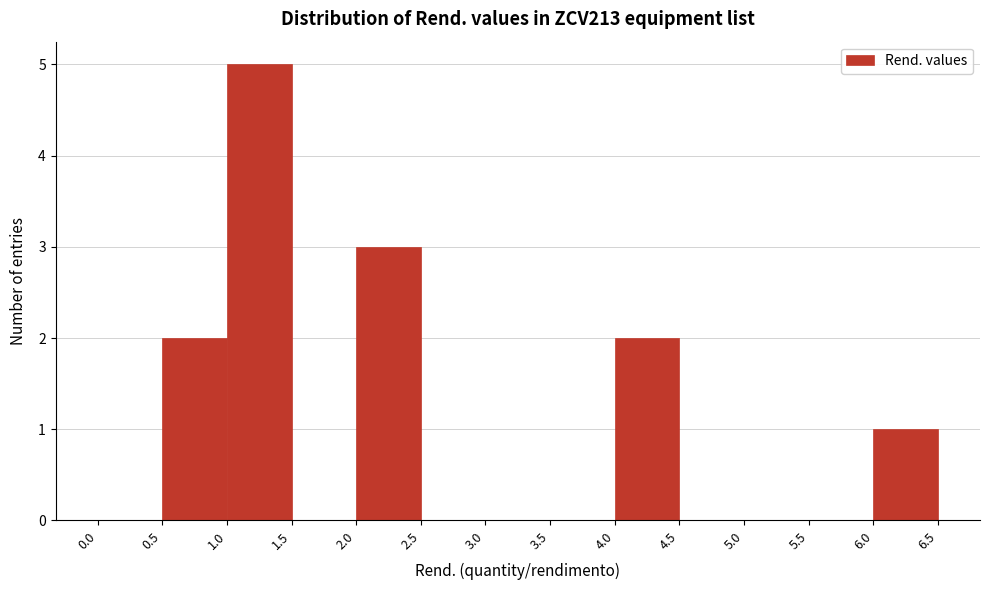

How tall is the bar that spans 1.0 to 1.5 on the x-axis? The values are not printed on the chart, so give them approximately, as read against the axis.

5